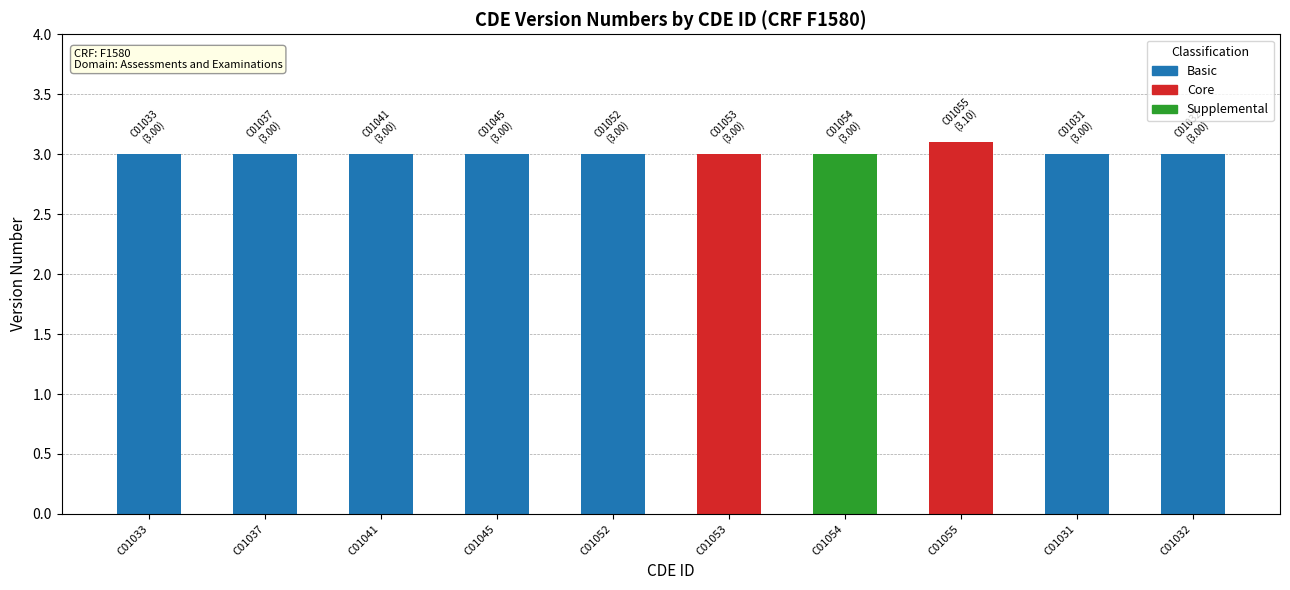

What is the change in value from C01053 to C01055?

+0.1